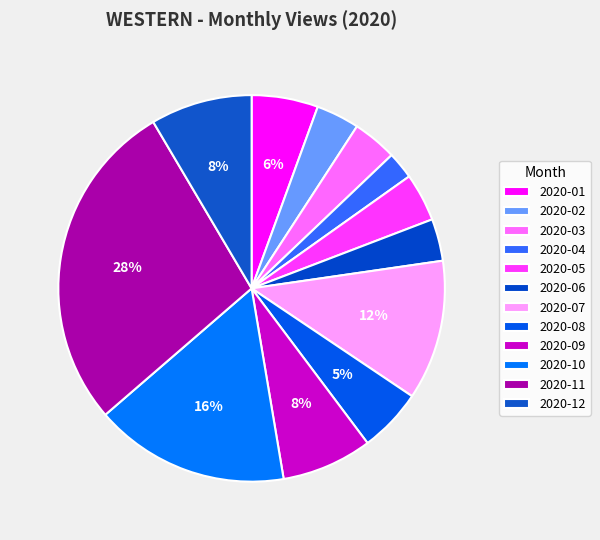

What is the largest slice in the pie chart?

2020-11